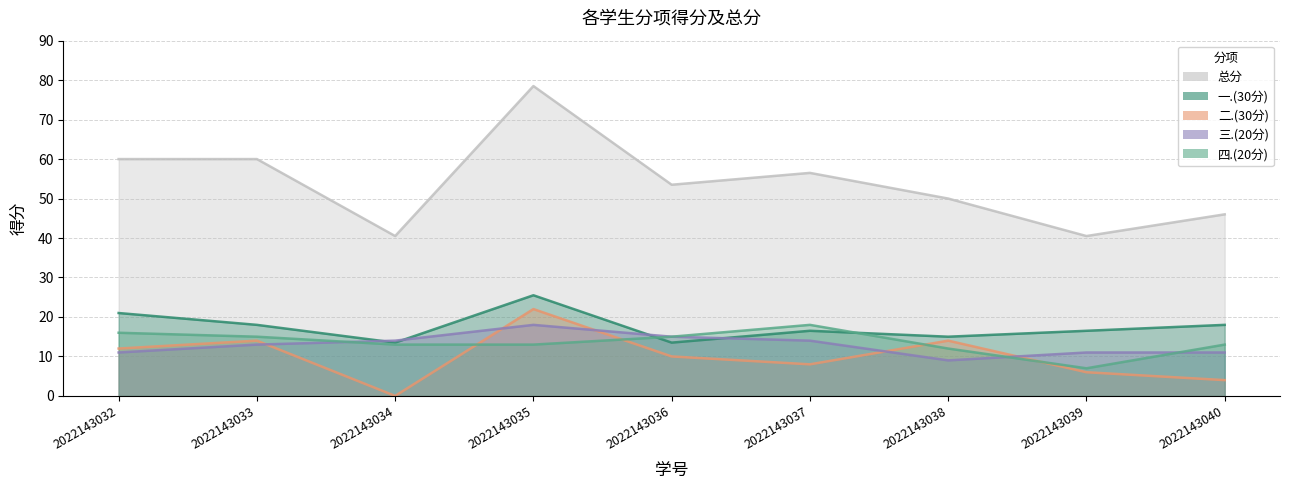

True or false: 三.(20分) has a value of 5.5 at 2022143038.

False